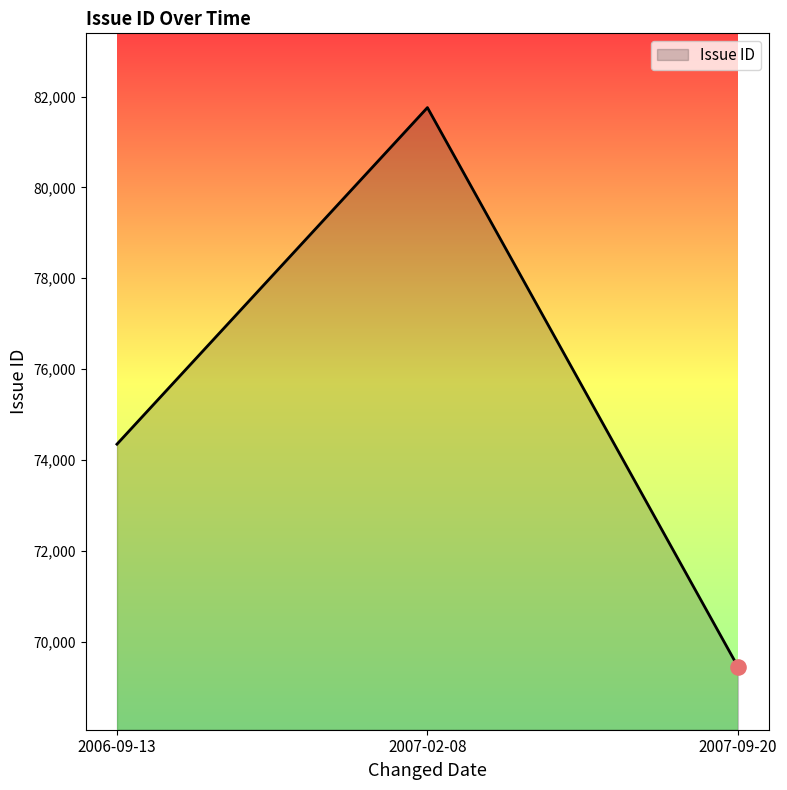

Approximately how many times larger is the value at 2007-02-08 compared to 2007-09-20?

1.2